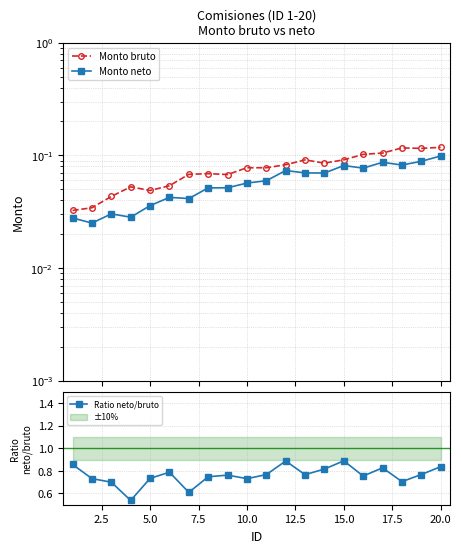

Count the Ratio neto/bruto values in the range 0 to 1.

20